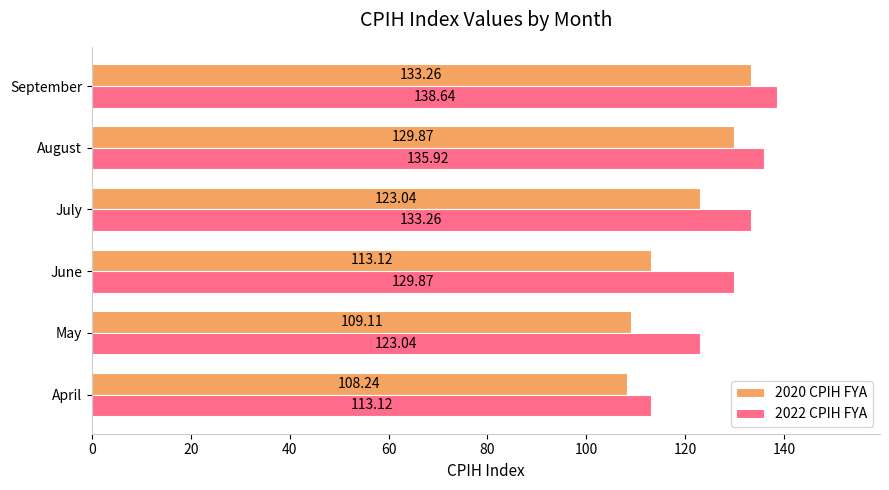

What is the sum of all 2020 CPIH FYA values?

716.6